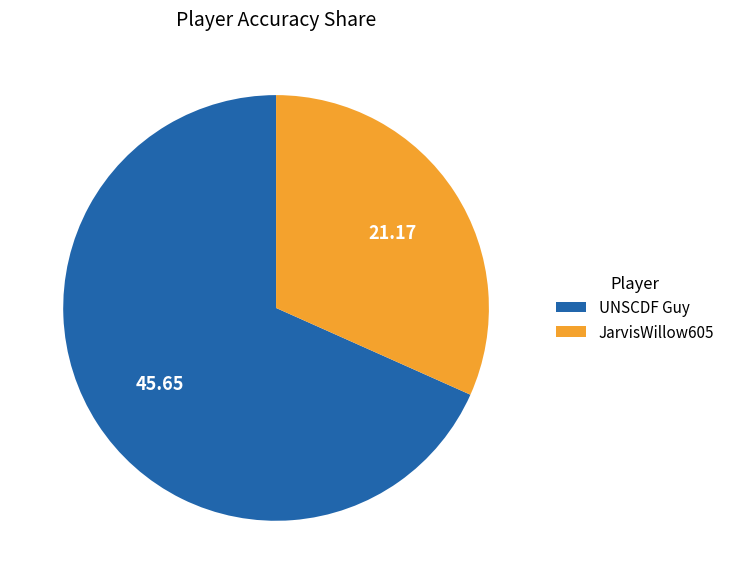

Is it true that JarvisWillow605 is 40% of the pie?

False